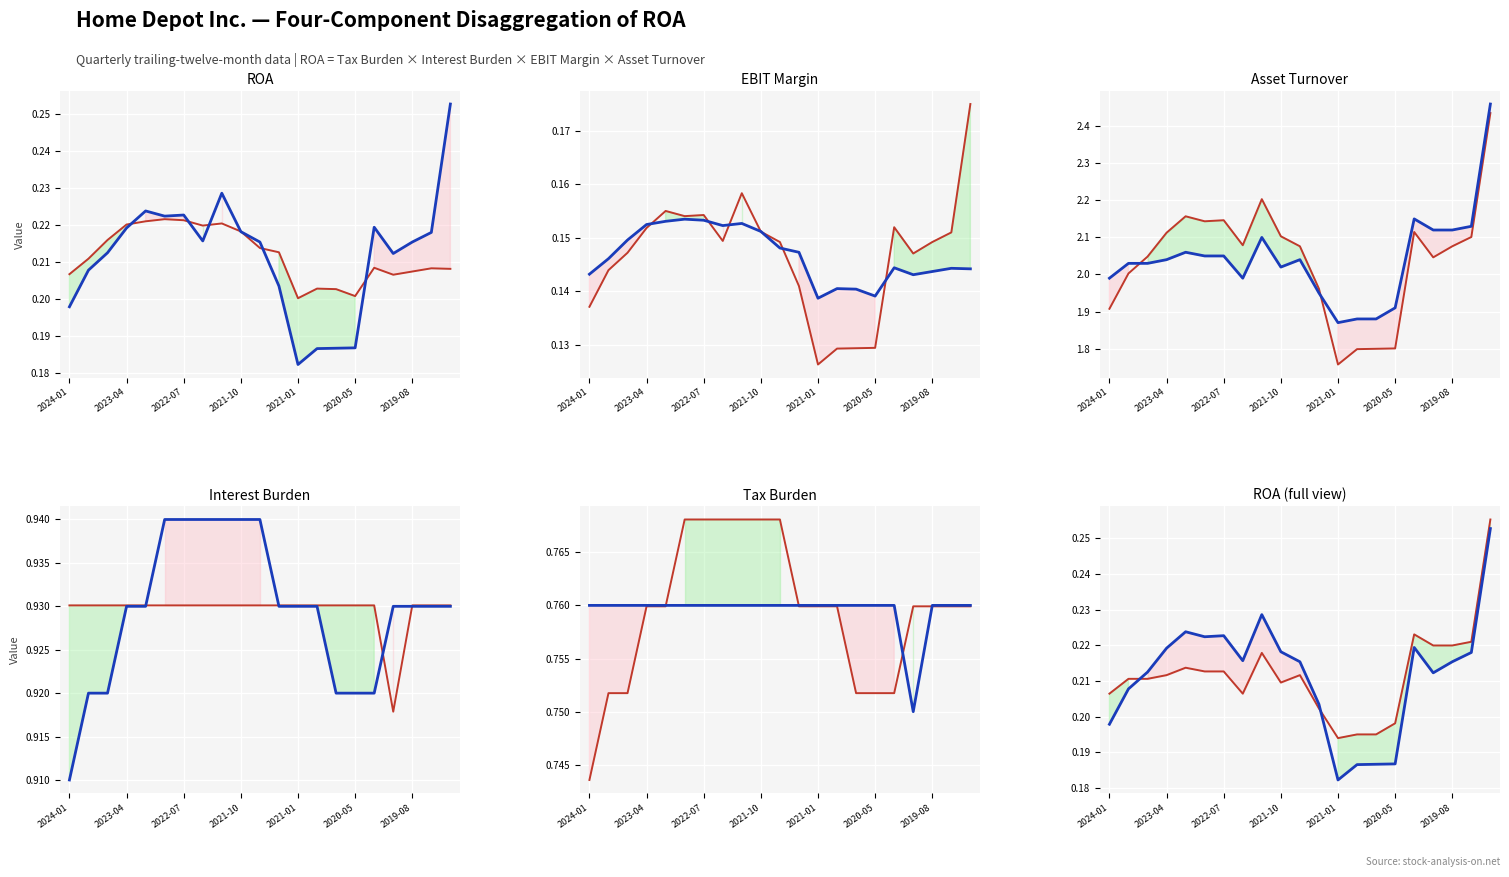

What is the greatest value displayed?

2.5